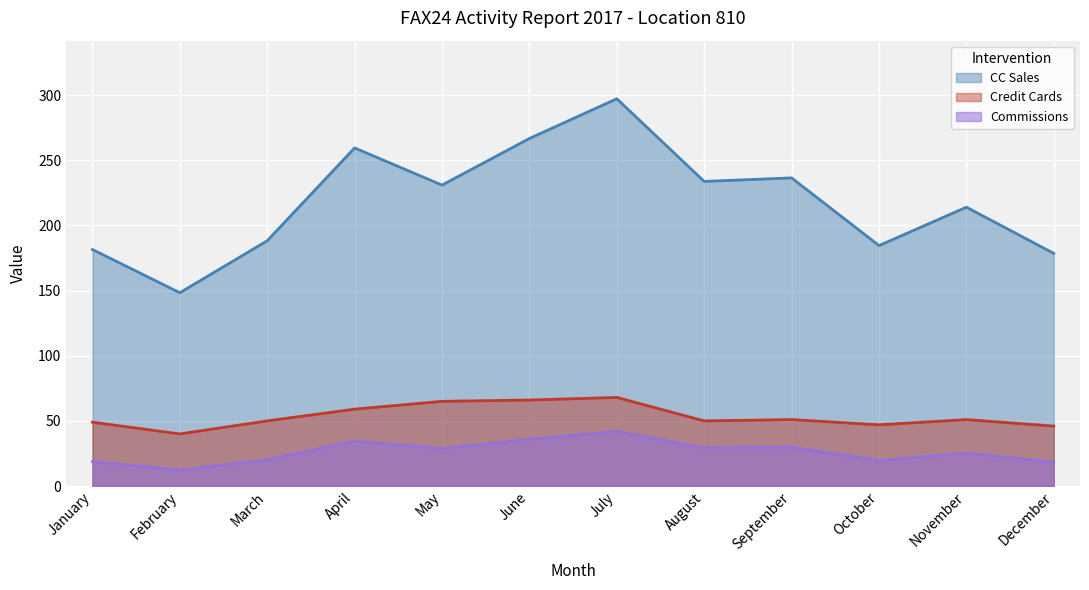

The value of Commissions at July is 41.9. True or false?

True